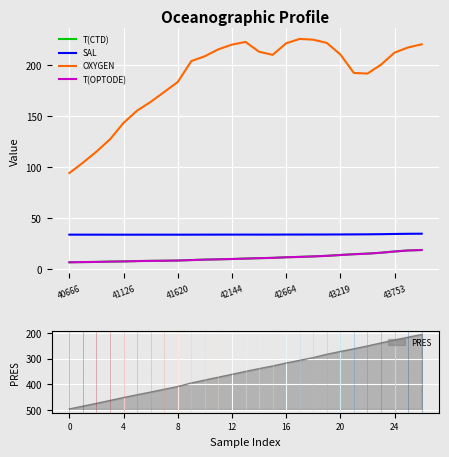

True or false: OXYGEN and T(CTD) intersect in this chart.

False